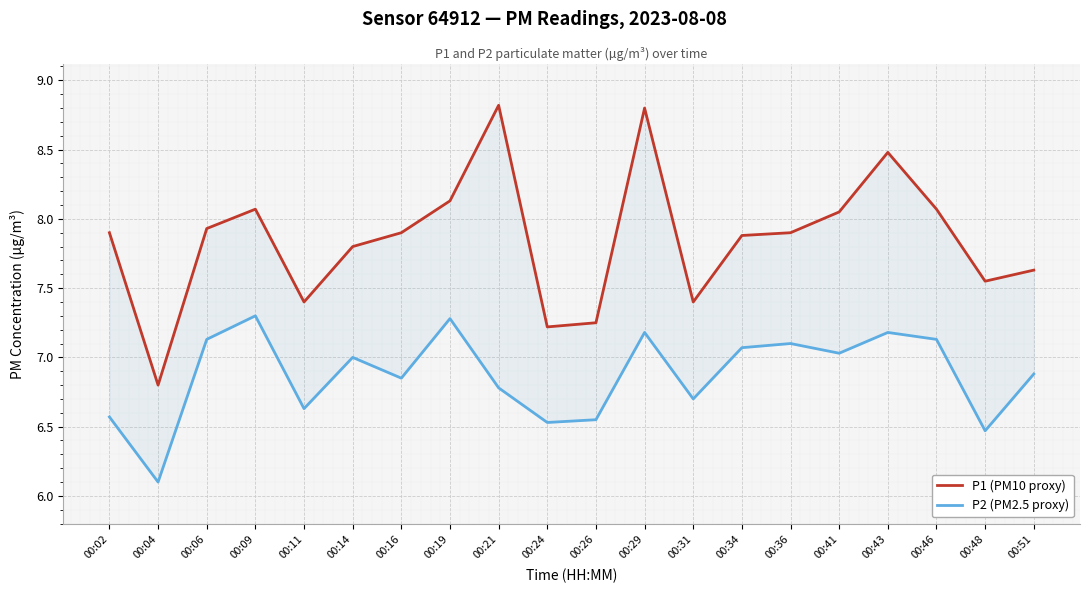

What are all the series names shown in the legend?

P1 (PM10 proxy), P2 (PM2.5 proxy)